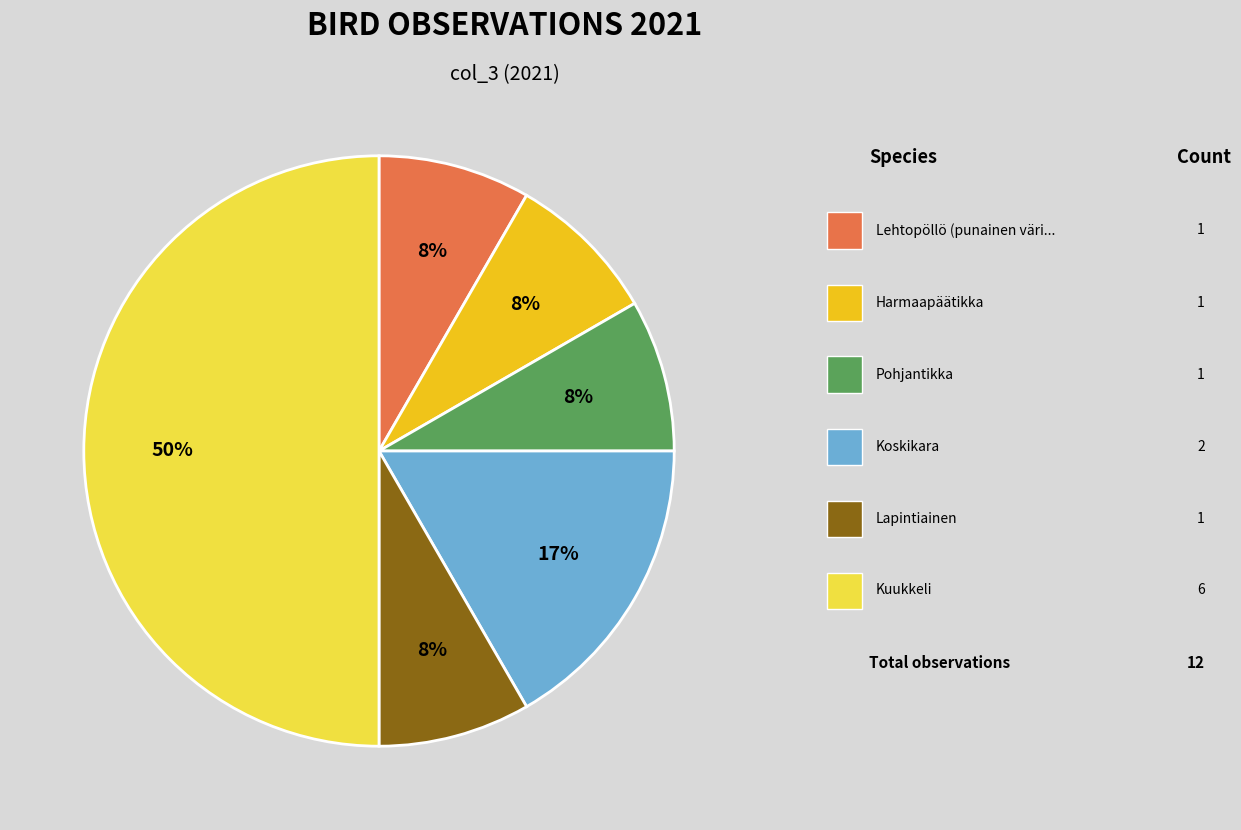

To the nearest percent, what is the average slice percentage?

17%